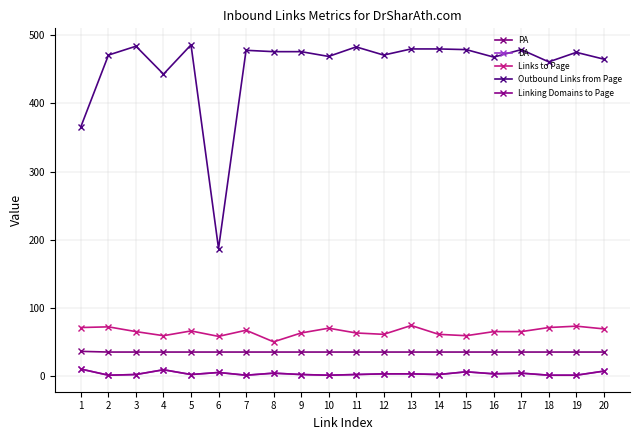

Reading left to right, transcribe all the data shown in this chart.

PA: 36	35	35	35	35	35	35	35	35	35	35	35	35	35	35	35	35	35	35	35
DA: 10	1	2	9	2	5	1	4	2	1	2	3	3	2	6	3	4	1	1	7
Links to Page: 71	72	65	59	66	58	67	50	63	70	63	61	74	61	59	65	65	71	73	69
Outbound Links from Page: 366	471	484	443	486	187	478	476	476	469	483	471	480	480	479	468	479	461	475	465
Linking Domains to Page: 10	1	2	9	2	5	1	4	2	1	2	3	3	2	6	3	4	1	1	7